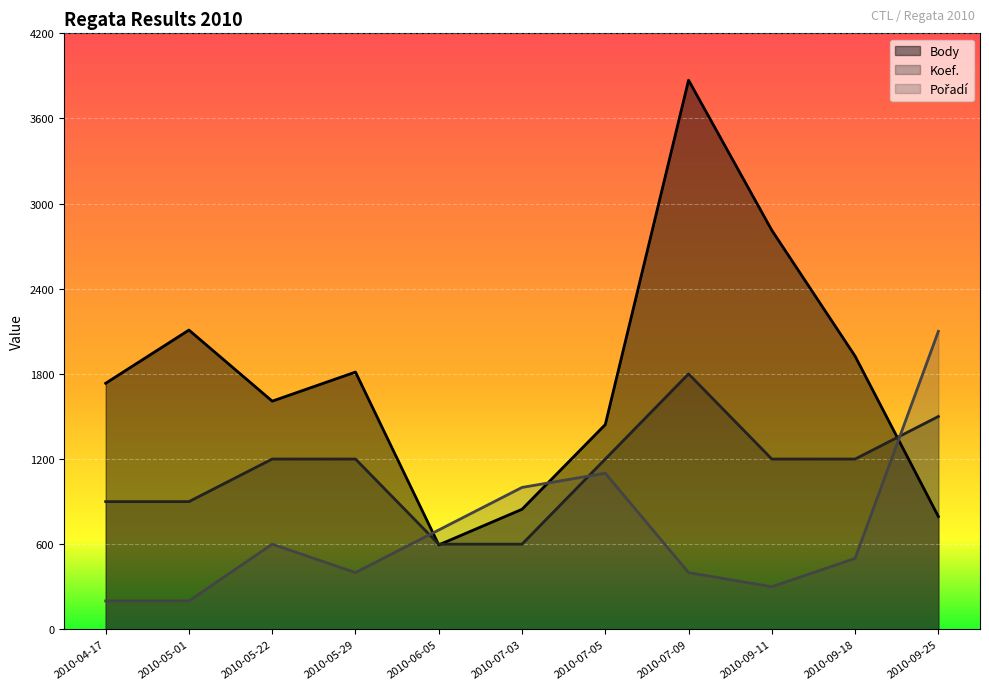

What value does the Pořadí series have at 2010-04-17, to the nearest 10?

200